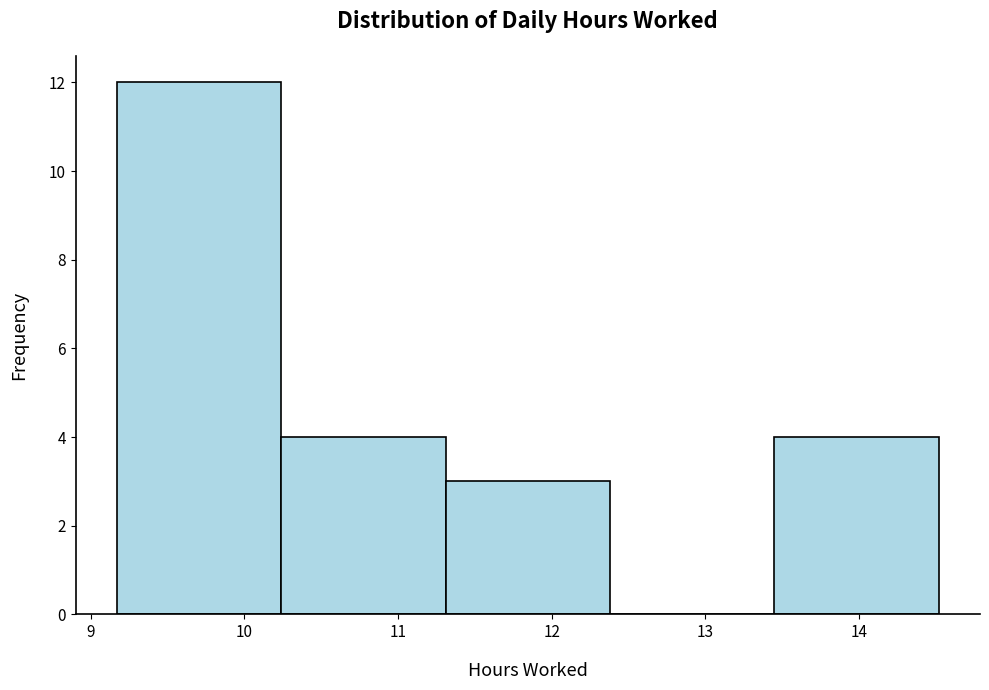

Reading left to right, list every bar in this chart as the range it spans on the x-axis followed by its height. Neither the bar edges nor the heights are printed on the chart, so give them approximately, as read against the axes.

9.17 to 10.24: 12
10.24 to 11.31: 4
11.31 to 12.38: 3
12.38 to 13.45: 0
13.45 to 14.52: 4